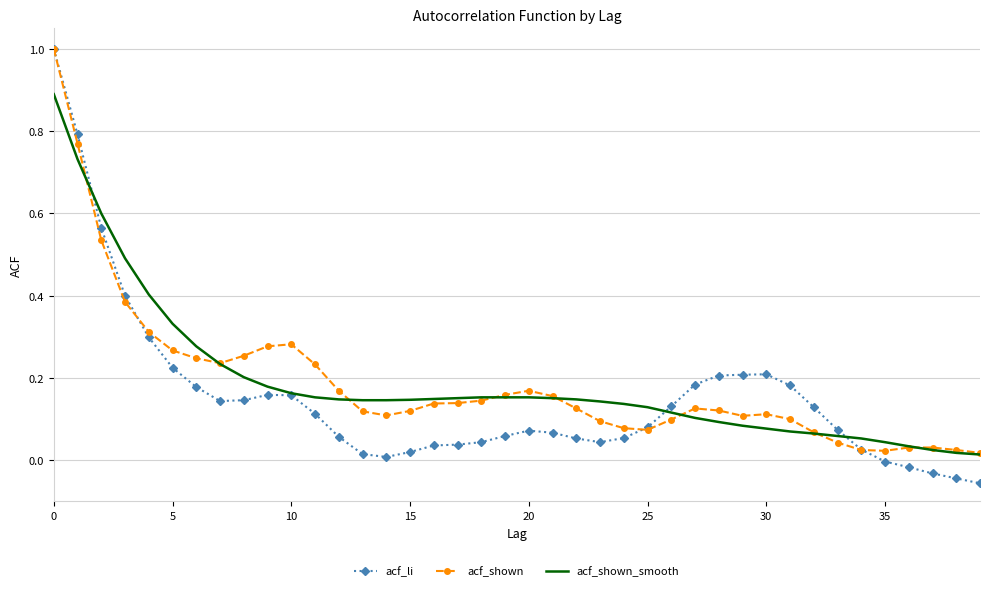

Which series has the widest spread of values?

acf_li